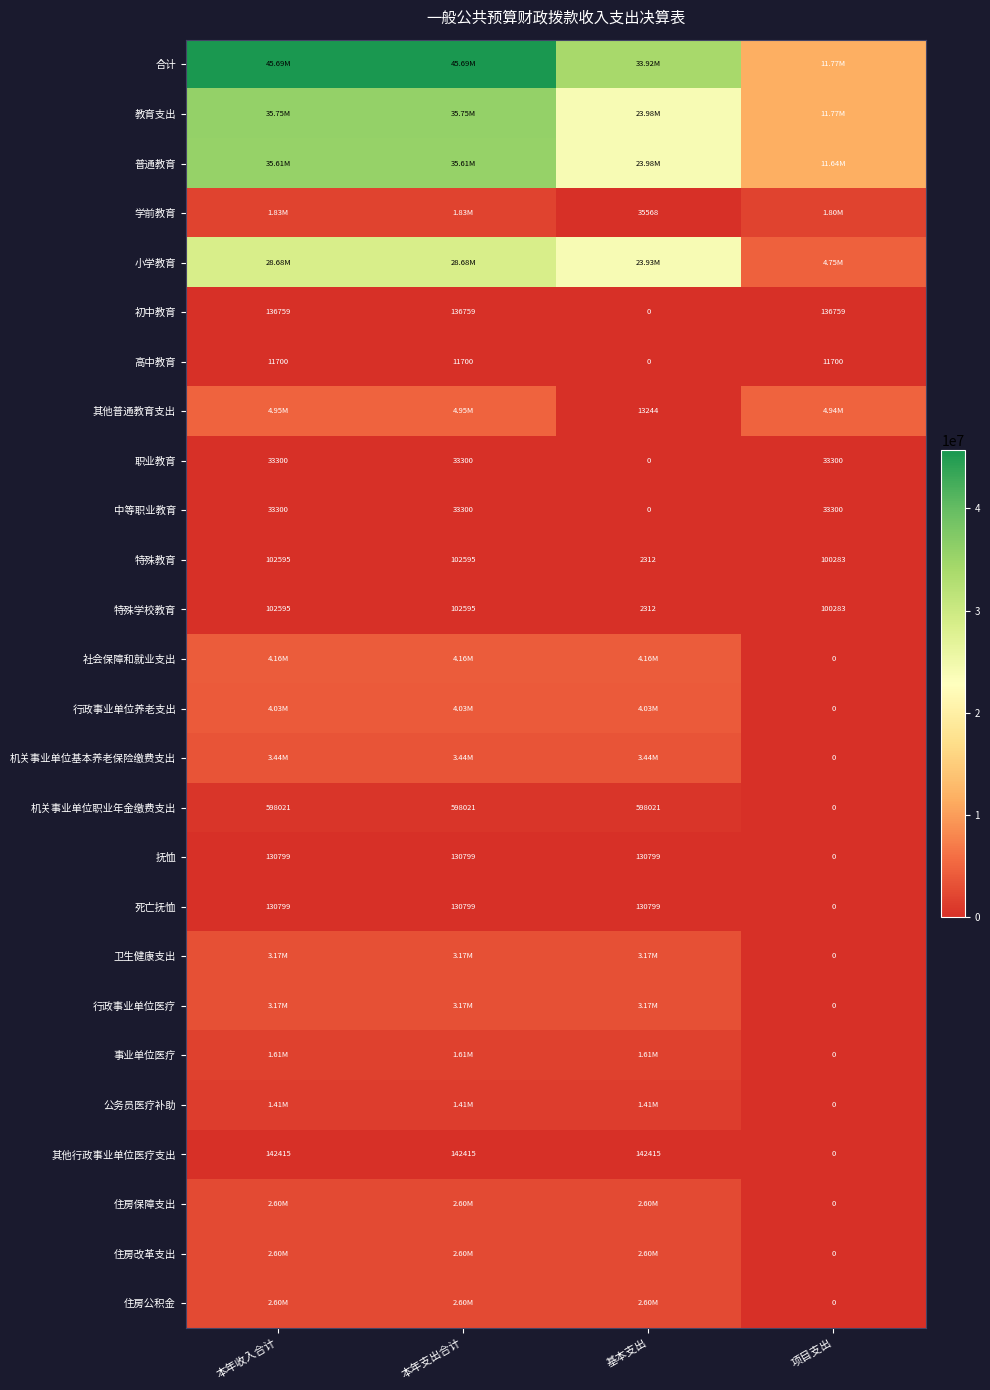

Where is 特殊学校教育 nearest to the value 52453?

项目支出